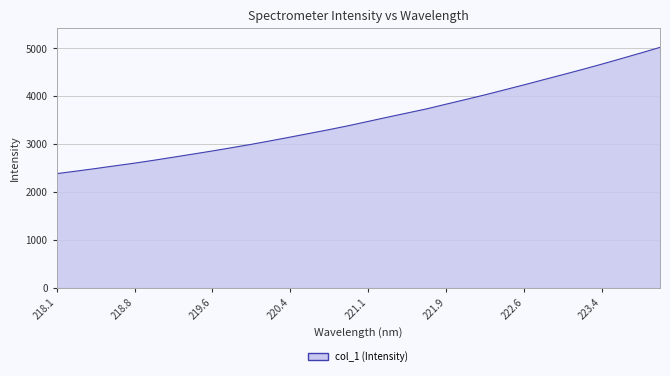

What is the difference between the maximum and minimum values?

2637.2